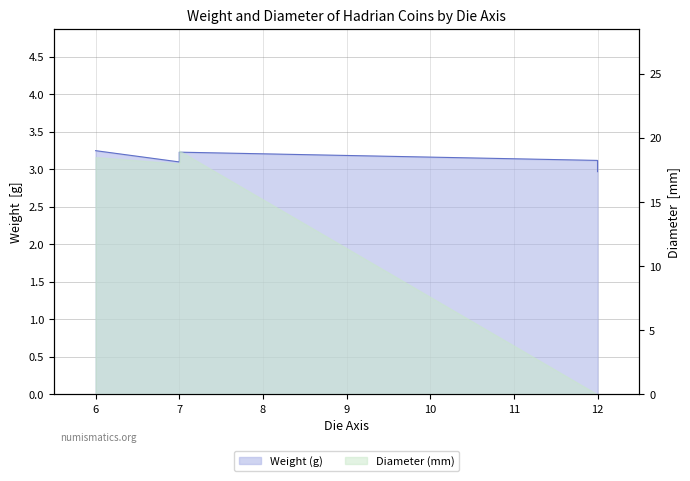

How many points are higher than both their immediate neighbors (excluding endpoints)?

1